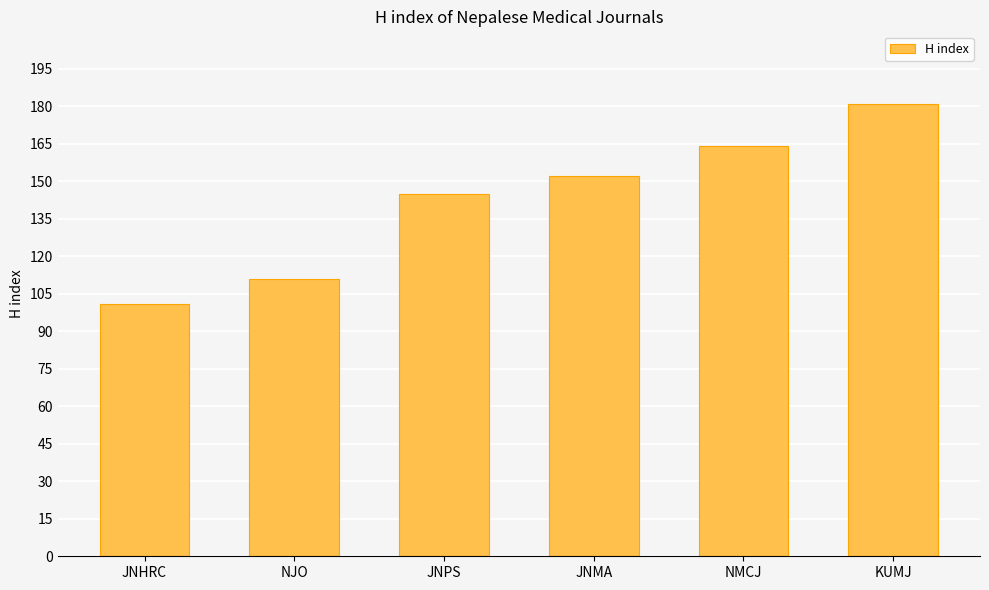

Rank the categories by value from lowest to highest.

JNHRC, NJO, JNPS, JNMA, NMCJ, KUMJ